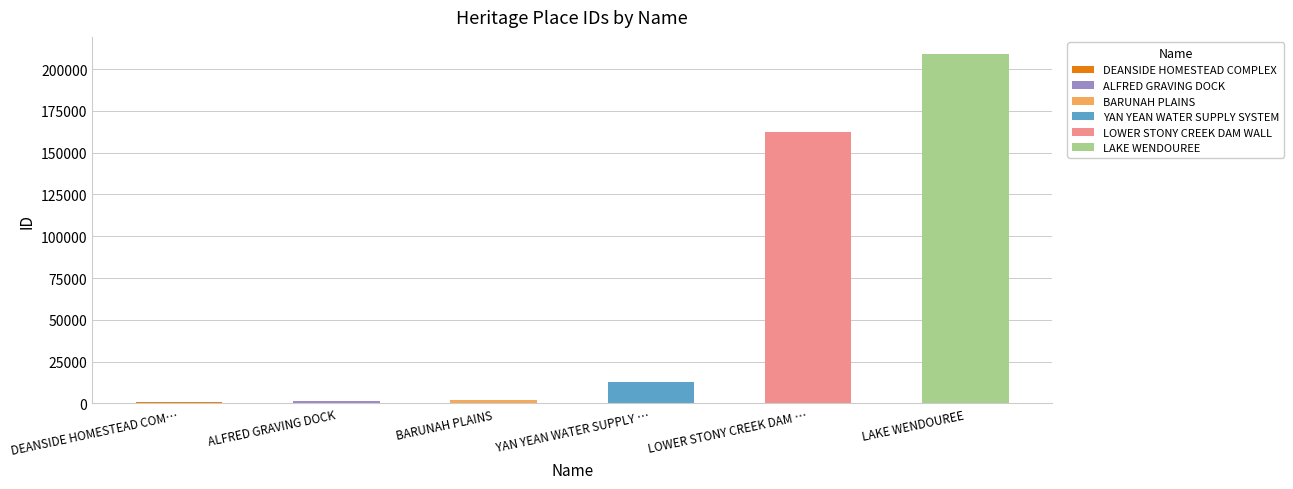

The value at DEANSIDE HOMESTEAD COM… is 600. True or false?

False